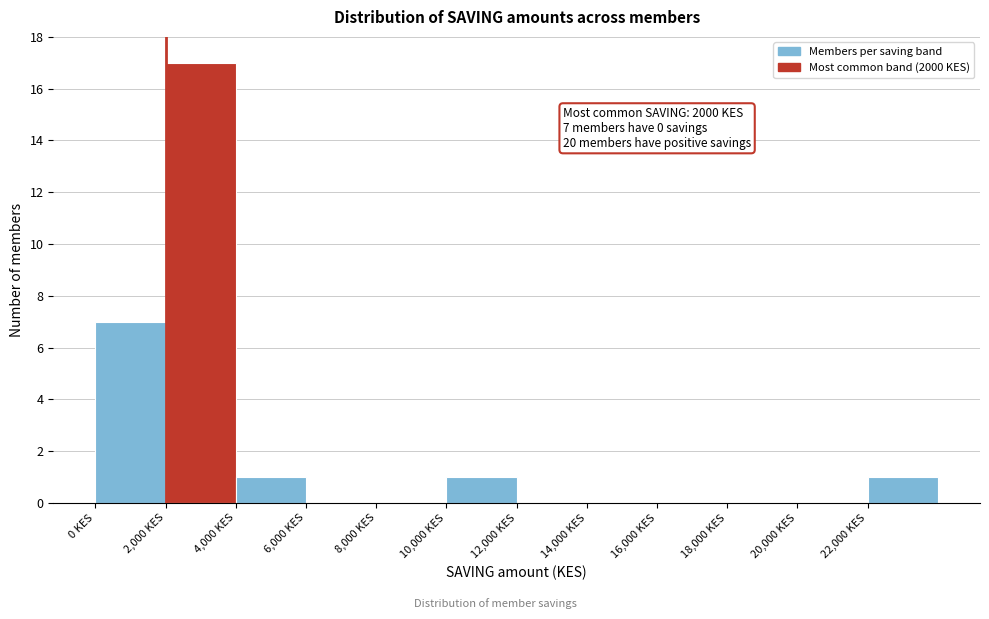

Which range on the x-axis has the tallest bar?

2000 to 4000